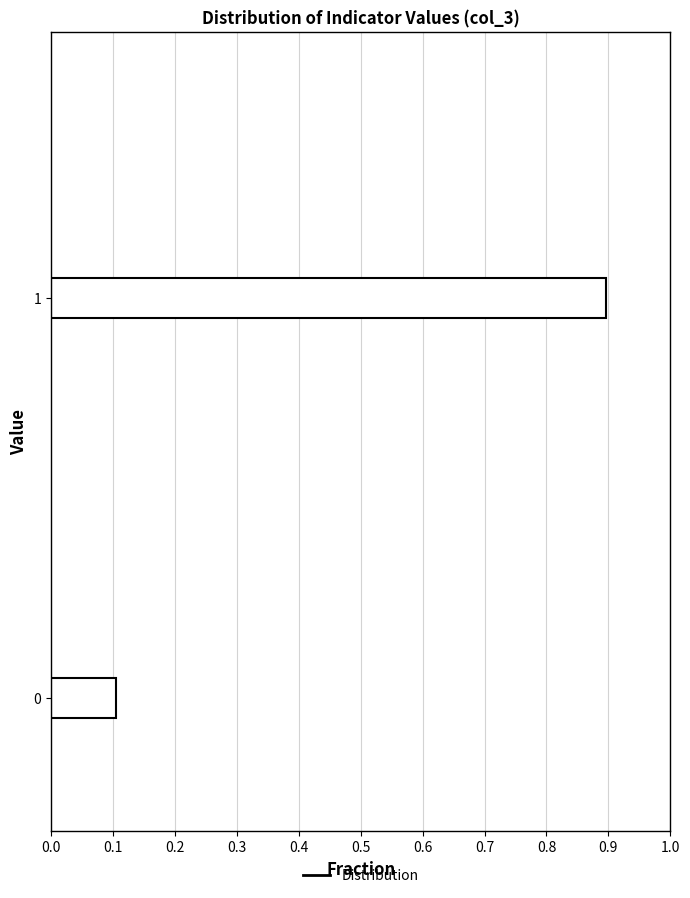

Reading bottom to top, transcribe all the data shown in this chart.

0=0.1	1=0.9